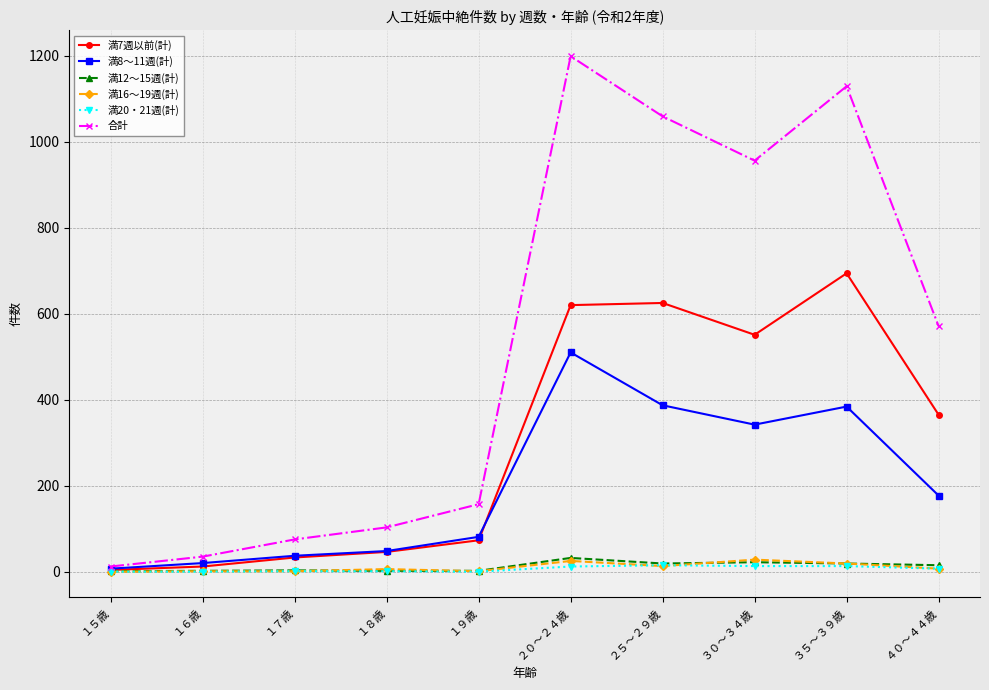

What position from the left is ４０～４４歳?

10